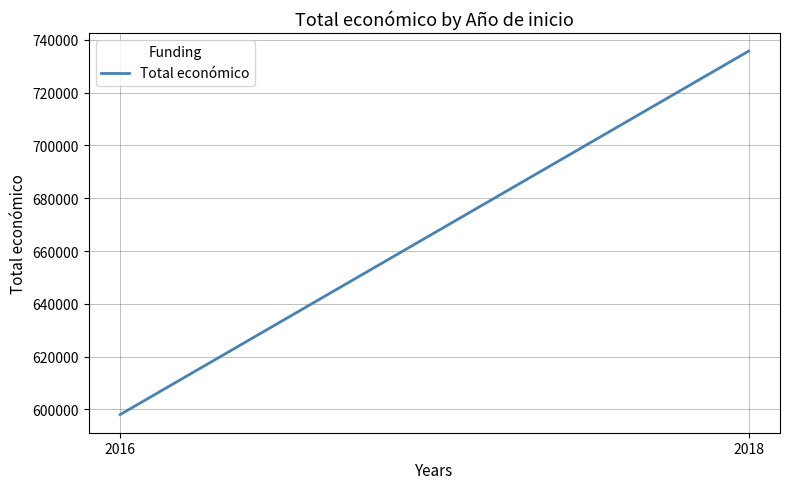

Is it true that the value at 2018 is 735732?

True